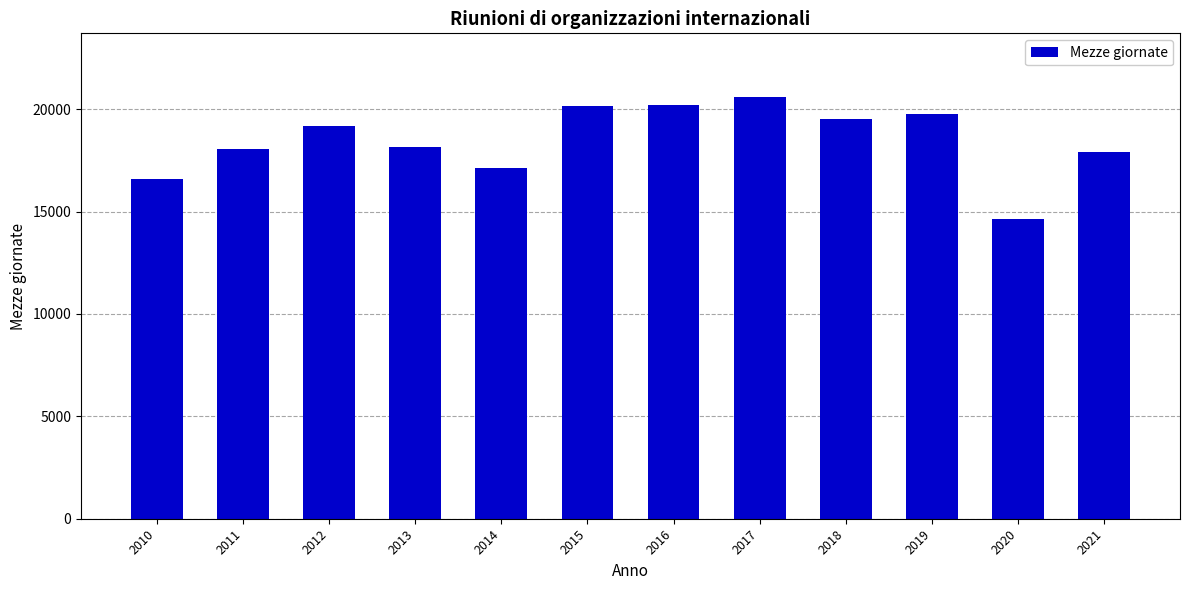

What is the smallest value displayed?

14634